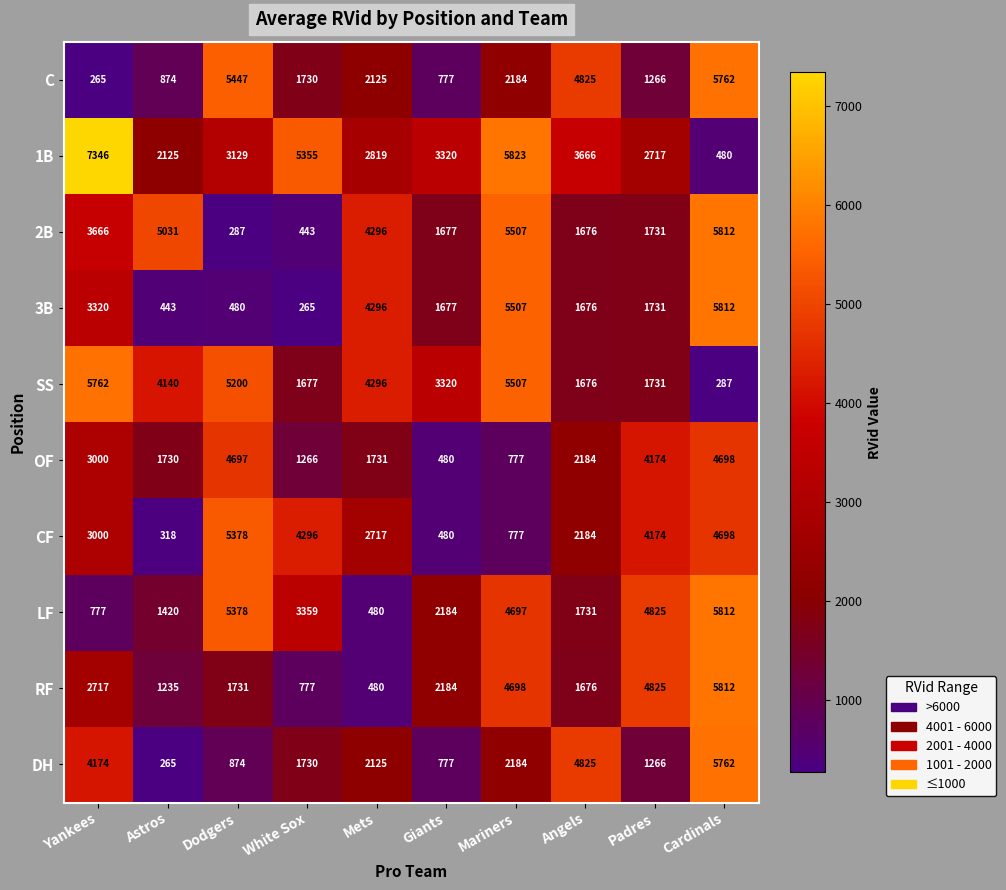

Is it true that 3B equals 426 at White Sox?

False